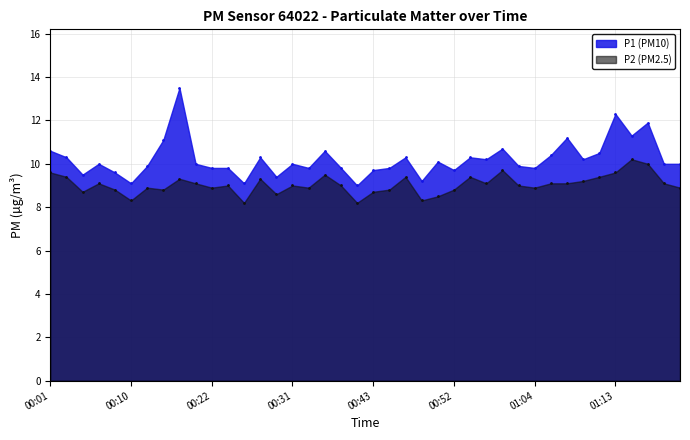

Where is the first local maximum for P2?

00:07